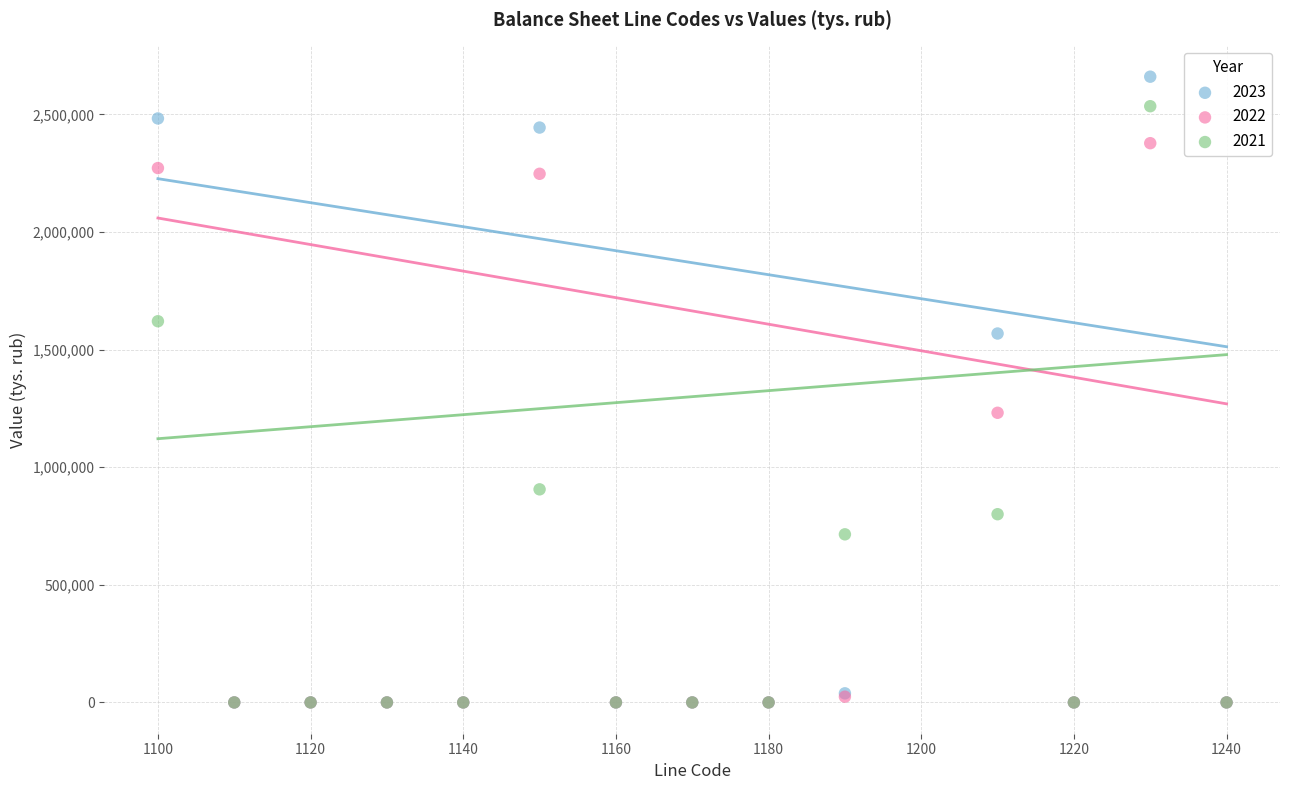

Which series has the largest Y range (max minus min)?

2023